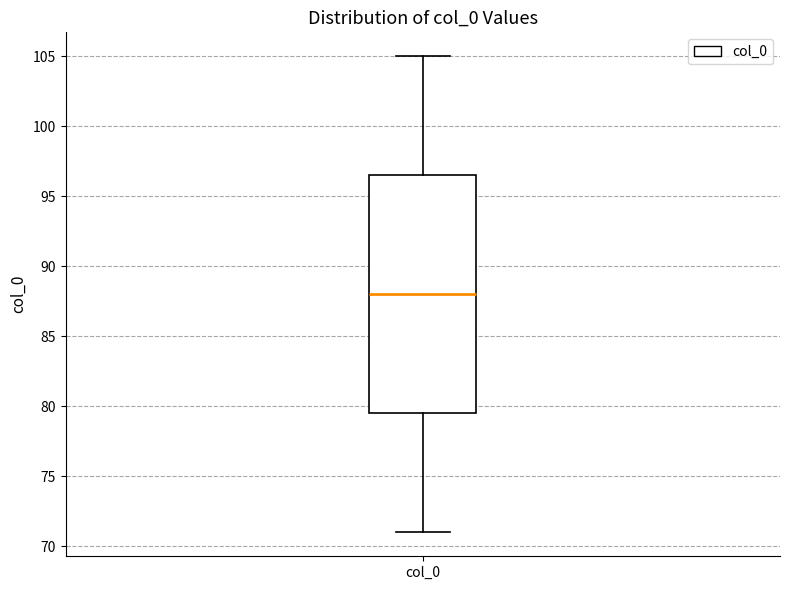

Read this box plot against the y-axis: the position of the median line, the range covered by the box, and the ends of both whiskers. The values are not printed on the chart, so give them approximately, as read against the axis.

median 88.0, box 79.5 to 96.5, whiskers 71.0 to 105.0